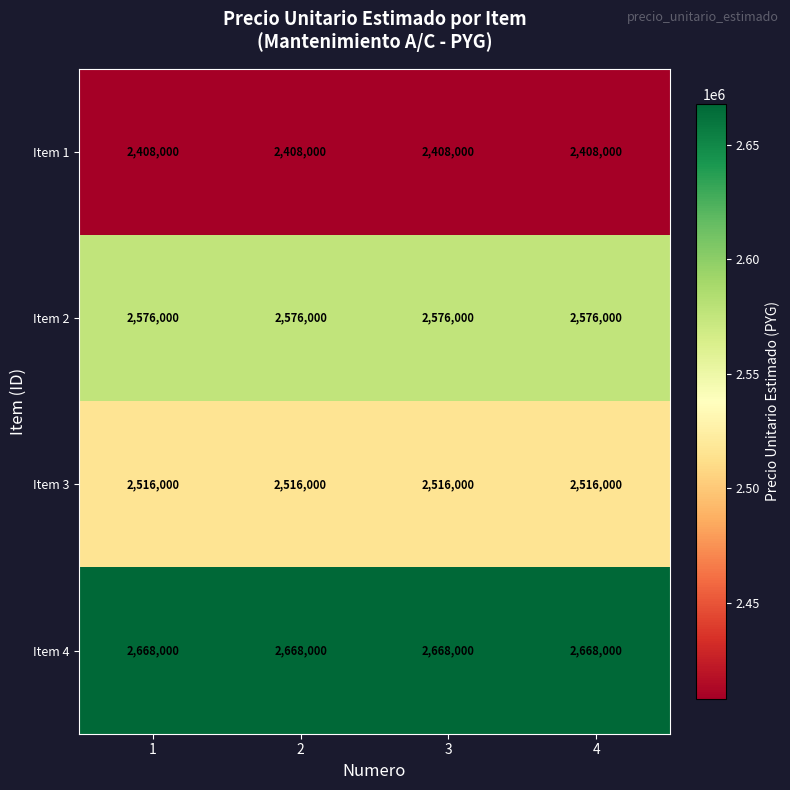

What is the approximate value of Item 4 at 3?

2668000